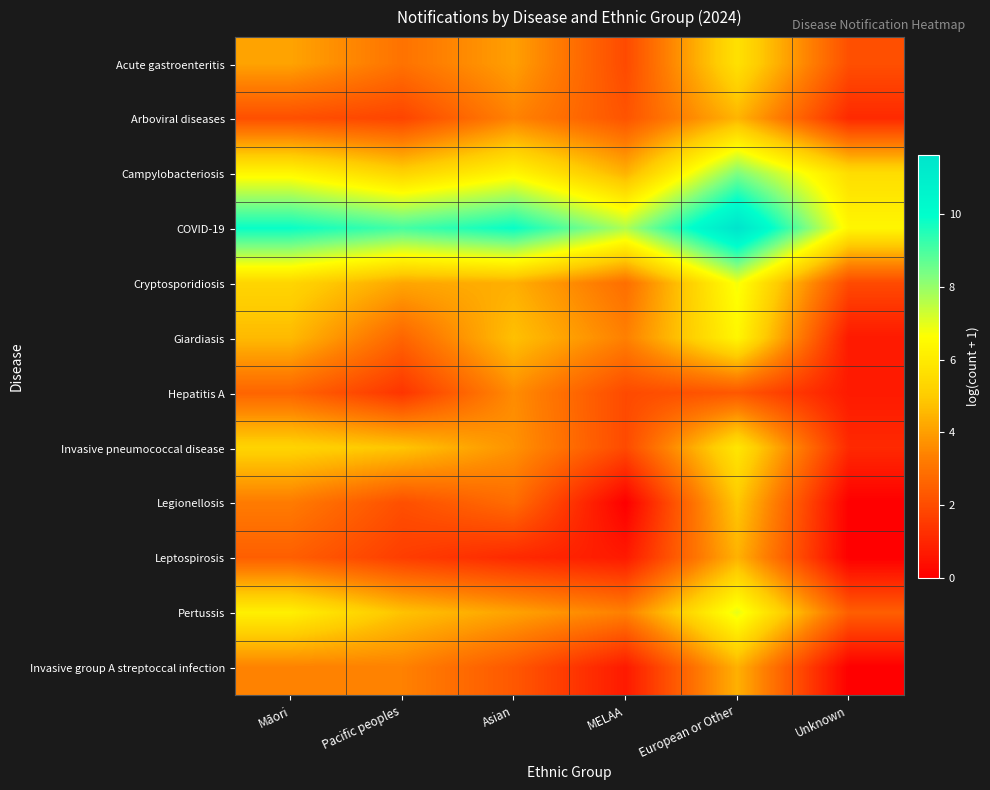

At which category is the sum across all series the highest?

European or Other